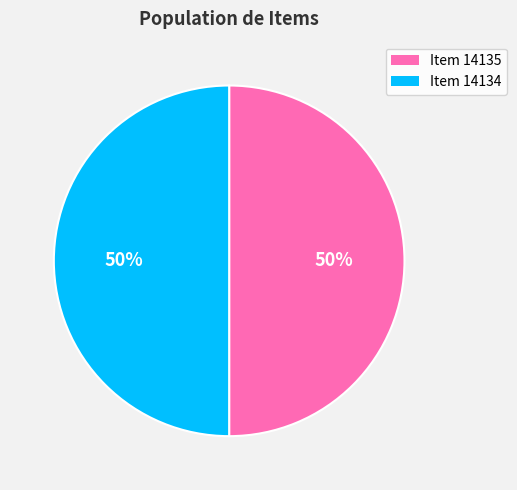

Is the sum of Item 14135 and Item 14134 greater than half?

Yes